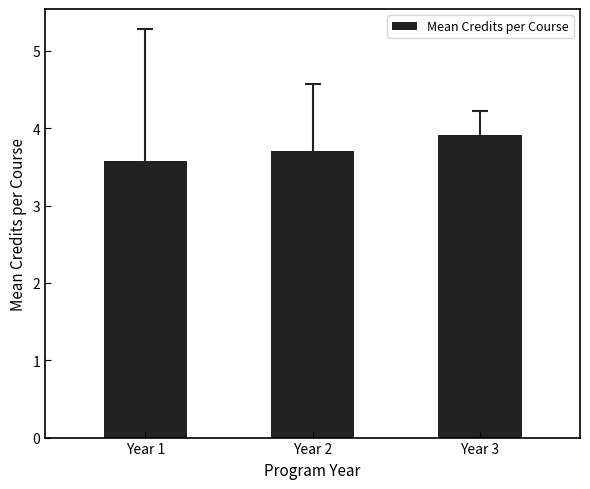

The value at Year 1 is 3.6. True or false?

True